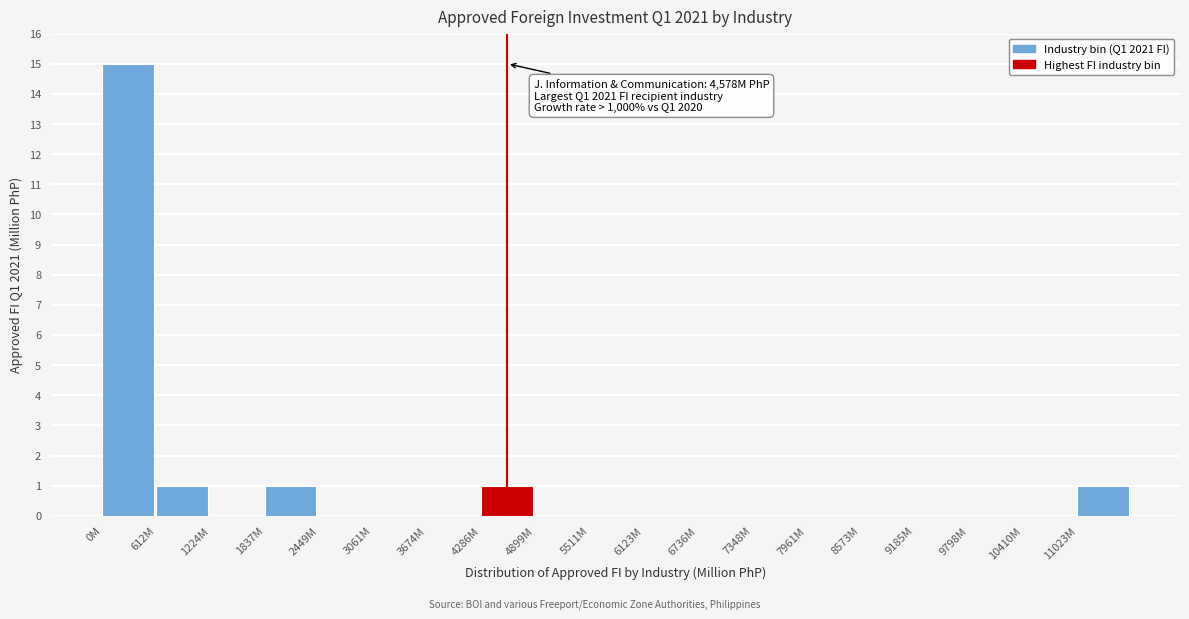

Reading left to right, transcribe all the data shown in this chart.

0M=15	612M=1	1224M=0	1837M=1	2449M=0	3061M=0	3674M=0	4286M=1	4899M=0	5511M=0	6123M=0	6736M=0	7348M=0	7961M=0	8573M=0	9185M=0	9798M=0	10410M=0	11023M=1